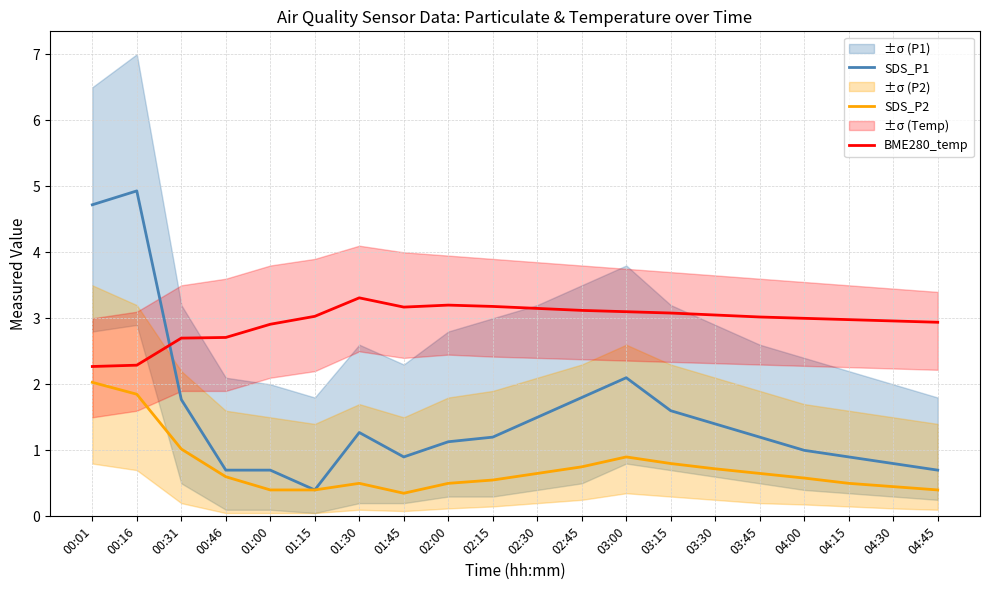

What is the minimum value for SDS_P2?

0.3